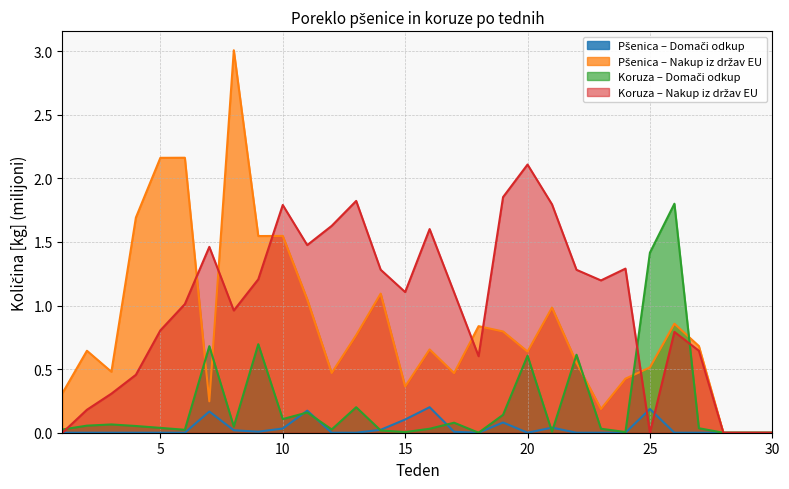

How many intersections are there between Koruza – Domači odkup and Pšenica – Domači odkup?

6